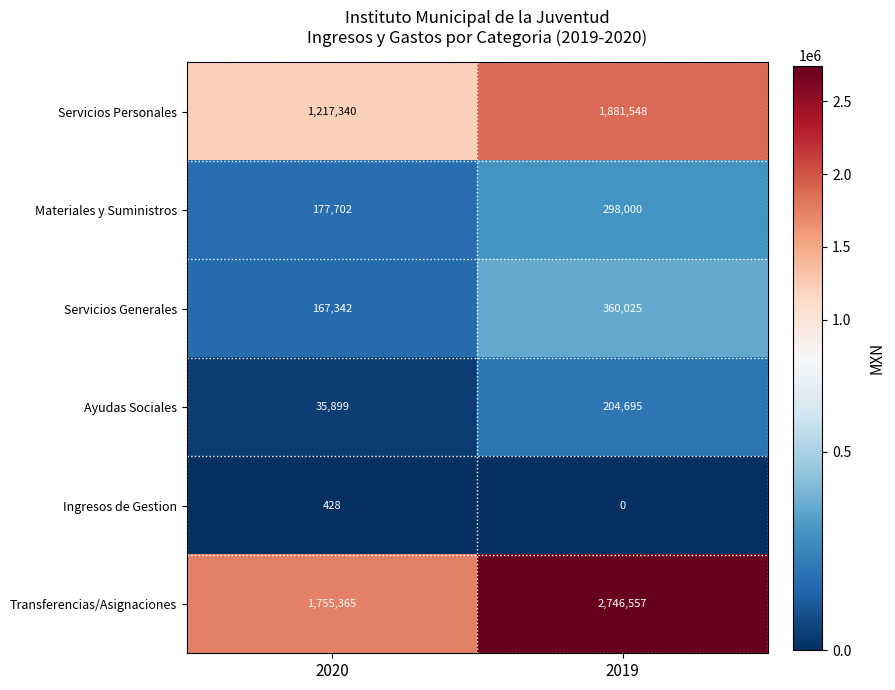

Reading left to right, list all the values displayed in this chart.

Servicios Personales: 1217340	1881548
Materiales y Suministros: 177702	298000
Servicios Generales: 167342	360025
Ayudas Sociales: 35899	204695
Ingresos de Gestion: 428	0
Transferencias/Asignaciones: 1755365	2746557